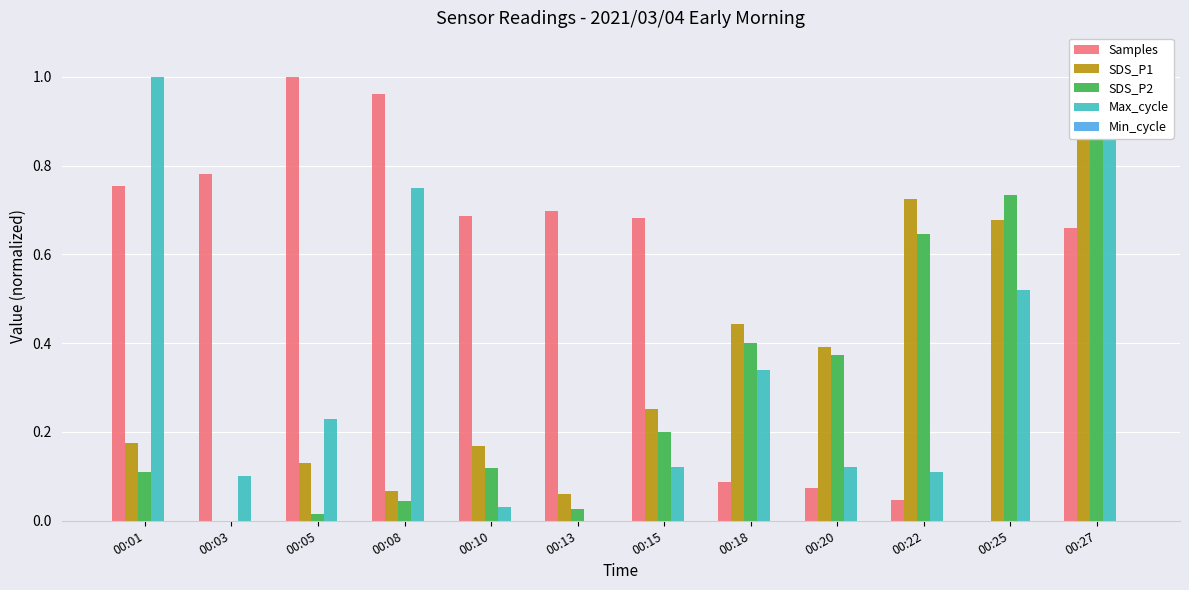

Does the chart contain any negative values?

No